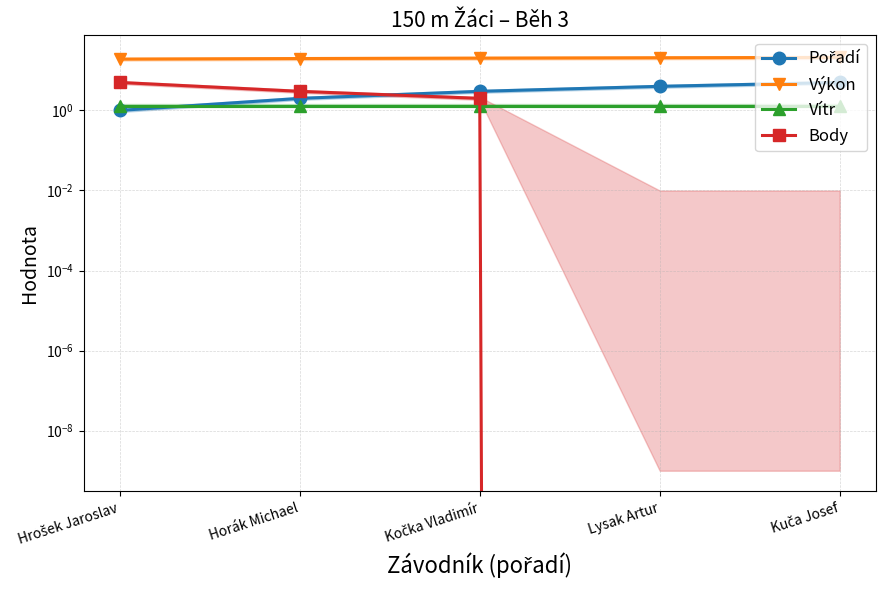

What is the total value across all series at Kočka Vladimír?

26.5